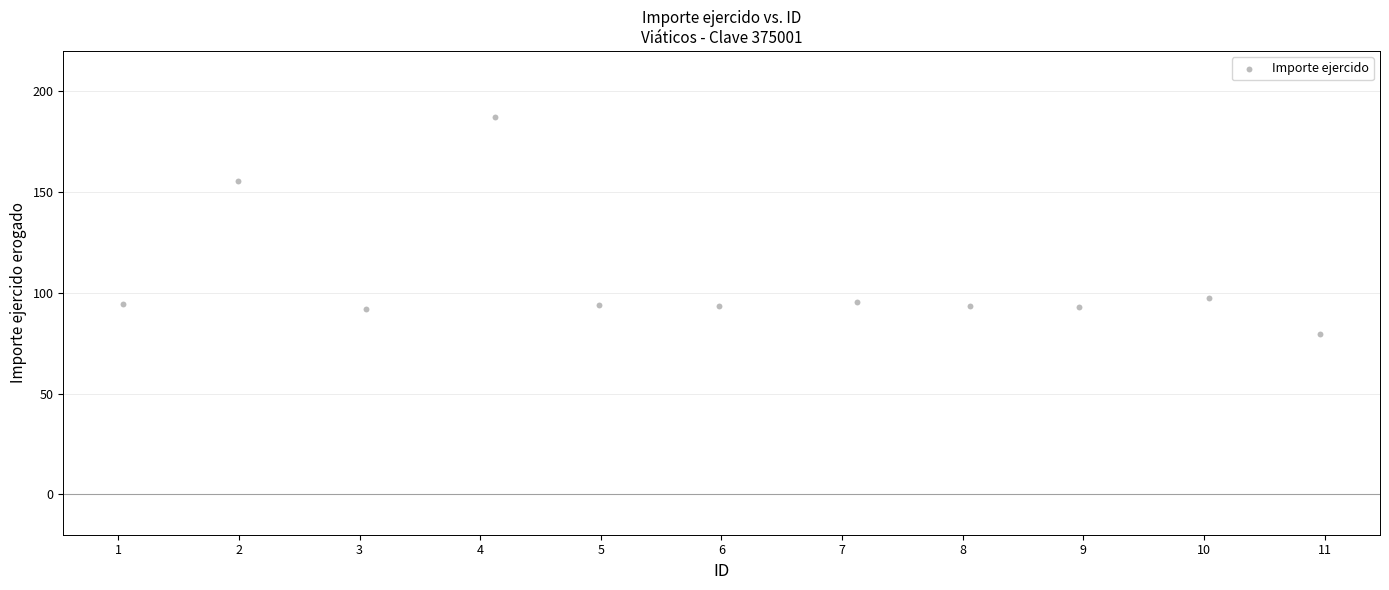

What is the average X value?

6.0